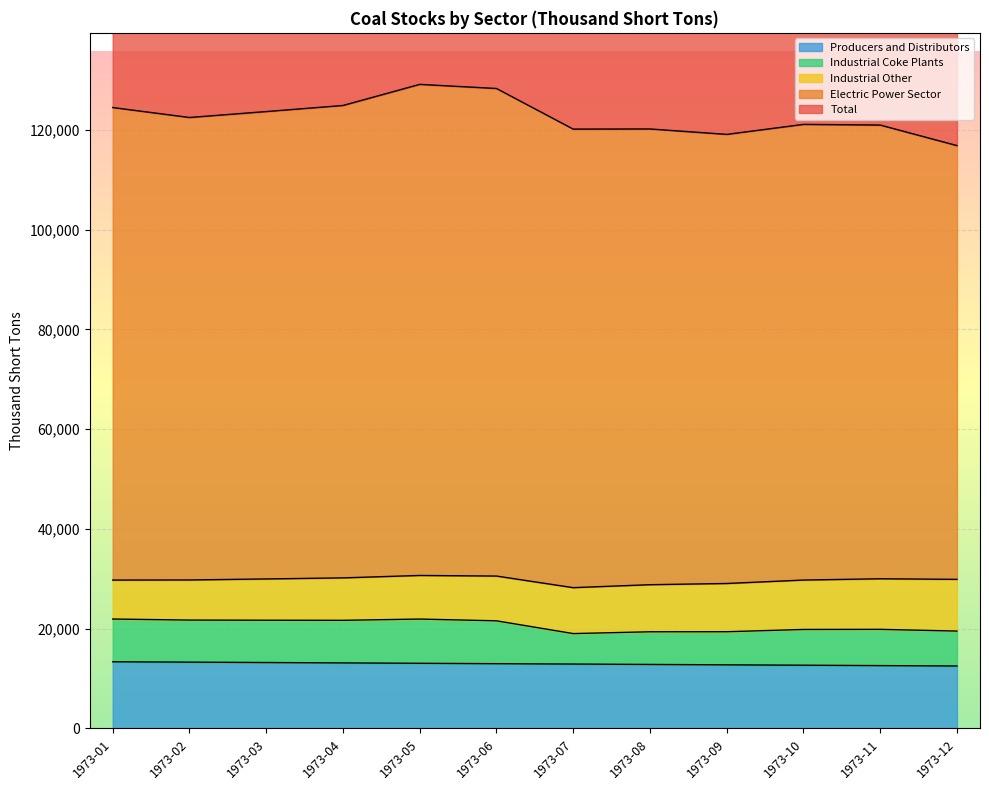

At which label does Electric Power Sector reach its minimum?

1973-12